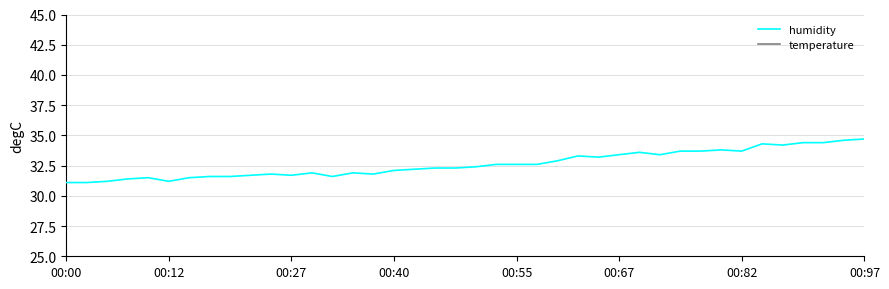

True or false: temperature has a value of 21.6 at 29.

False